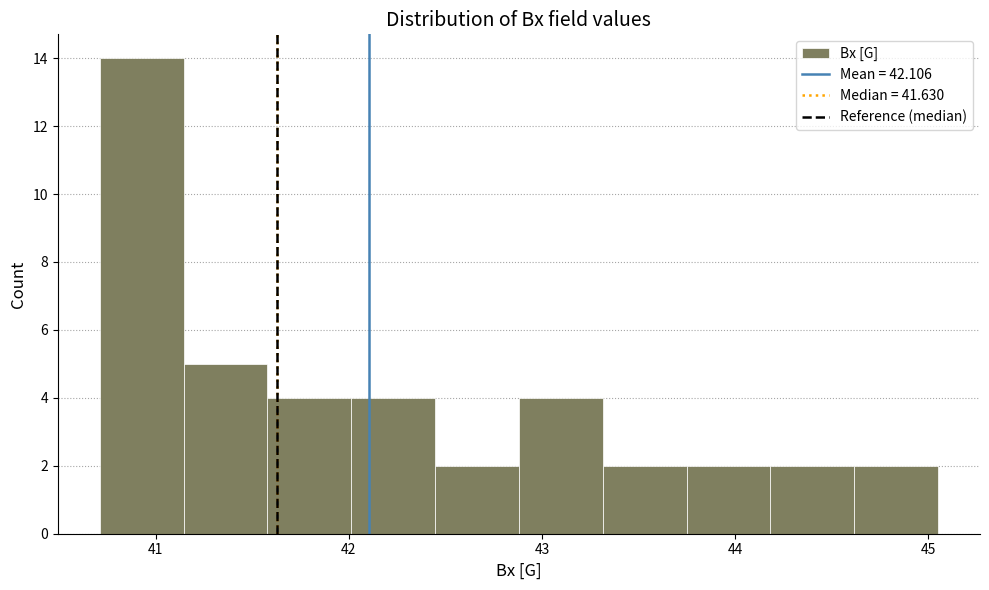

How tall is the bar that spans 41.1 to 41.6 on the x-axis? Neither the bar edges nor the heights are printed on the chart, so give them approximately, as read against the axes.

5